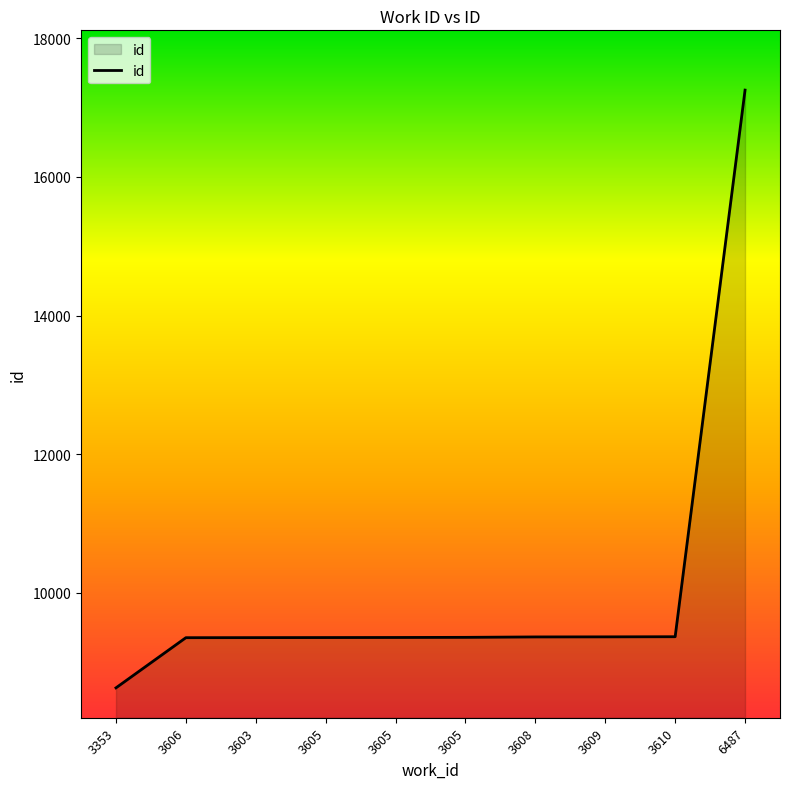

Reading right to left, what are all the values shown in this chart?

6487=17254	3610=9364	3609=9362	3608=9361	3605=9355	3605=9353	3605=9352	3603=9351	3606=9350	3353=8626